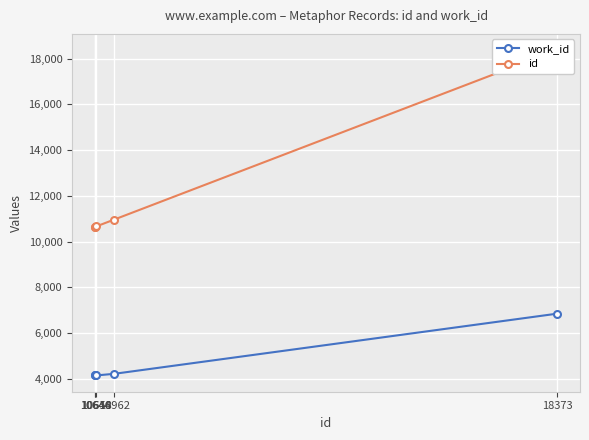

Rank the series at 10962 from highest to lowest value.

id, work_id